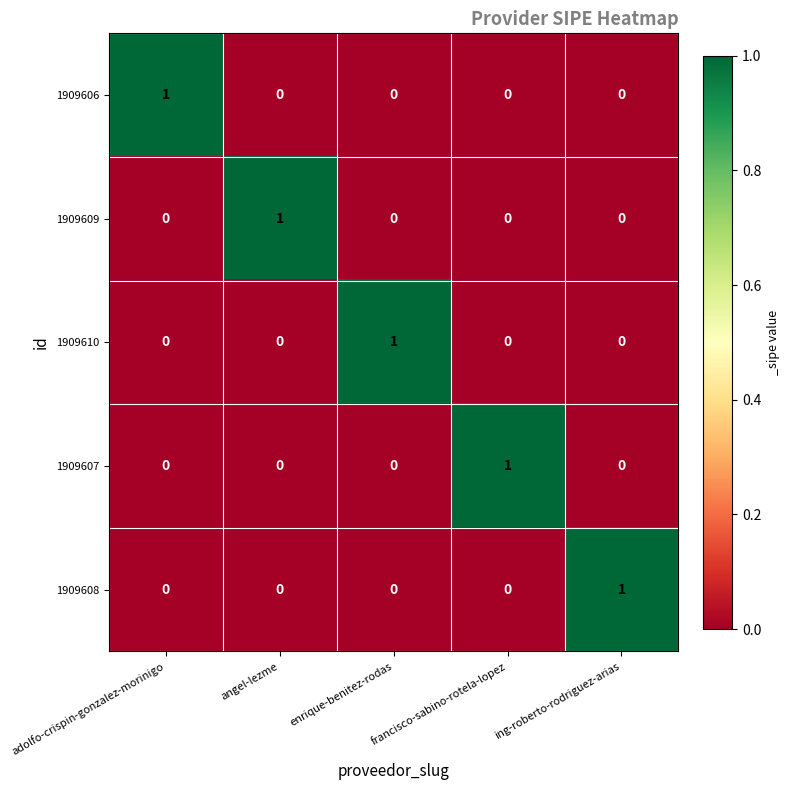

True or false: 1909609 has a value of 2 at angel-lezme.

False